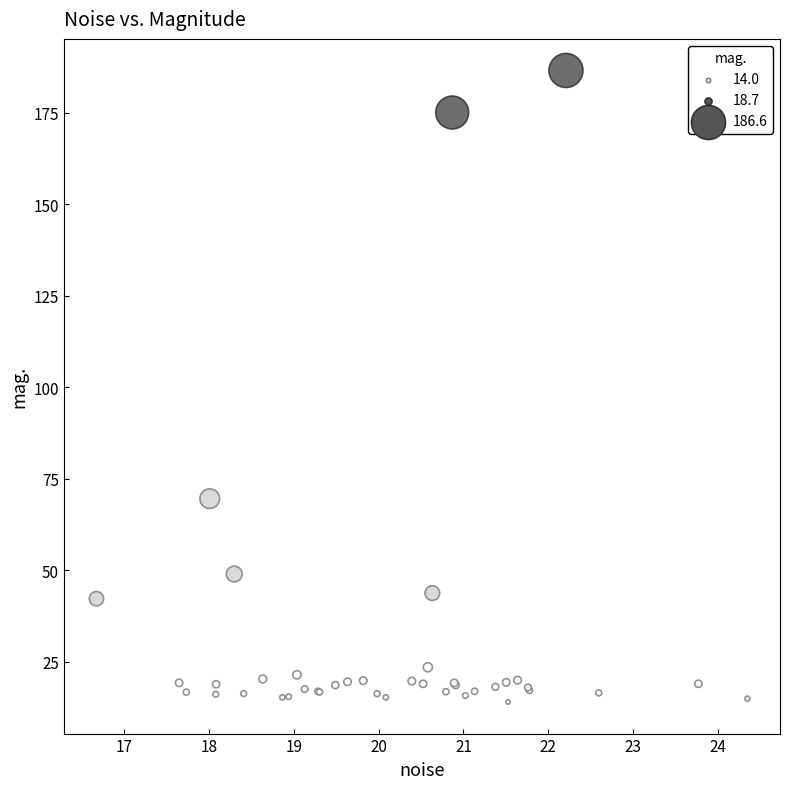

What Y value in the scatter plot is closest to 100?

69.6